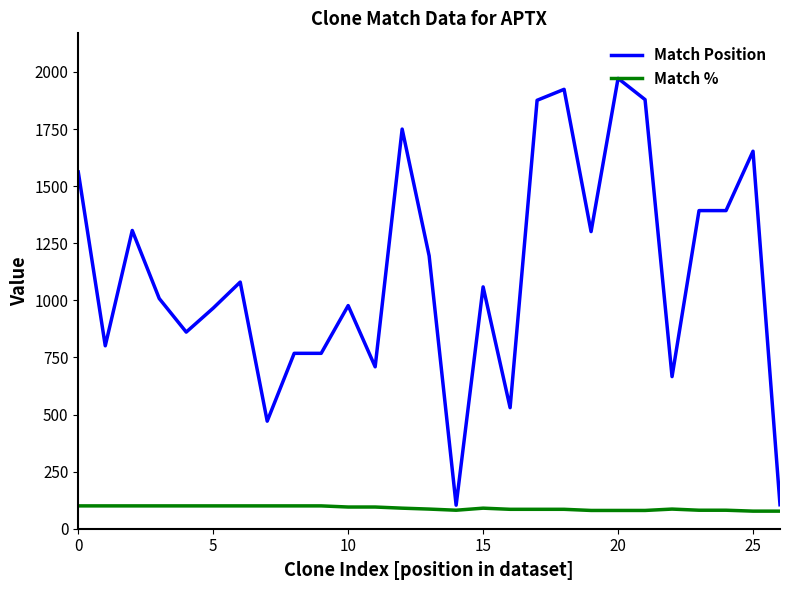

True or false: Match Position has more than 0 interior local peaks.

True